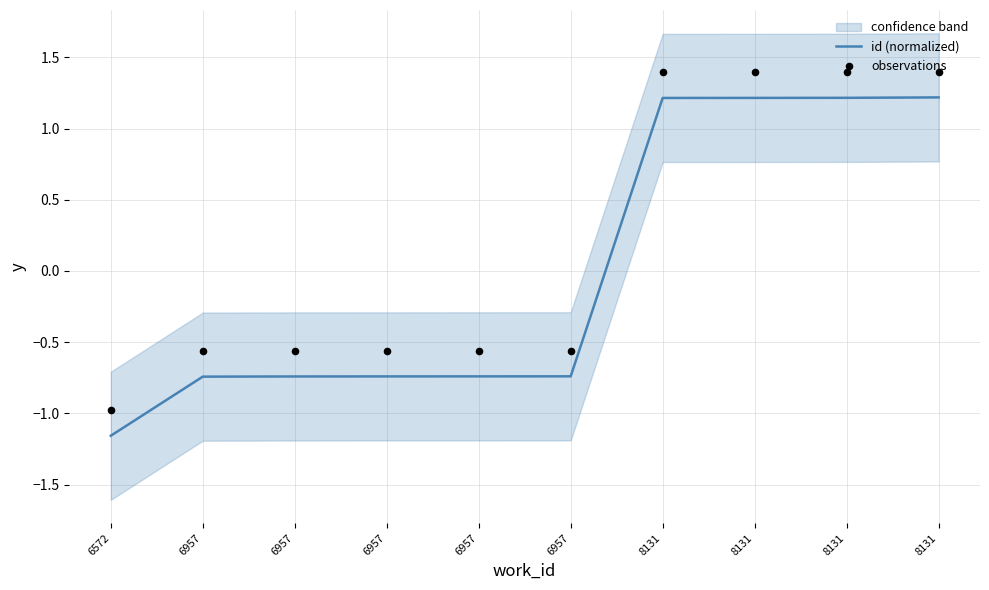

Is the value of observations at 6957 greater than the value of id (normalized) at 6957?

Yes